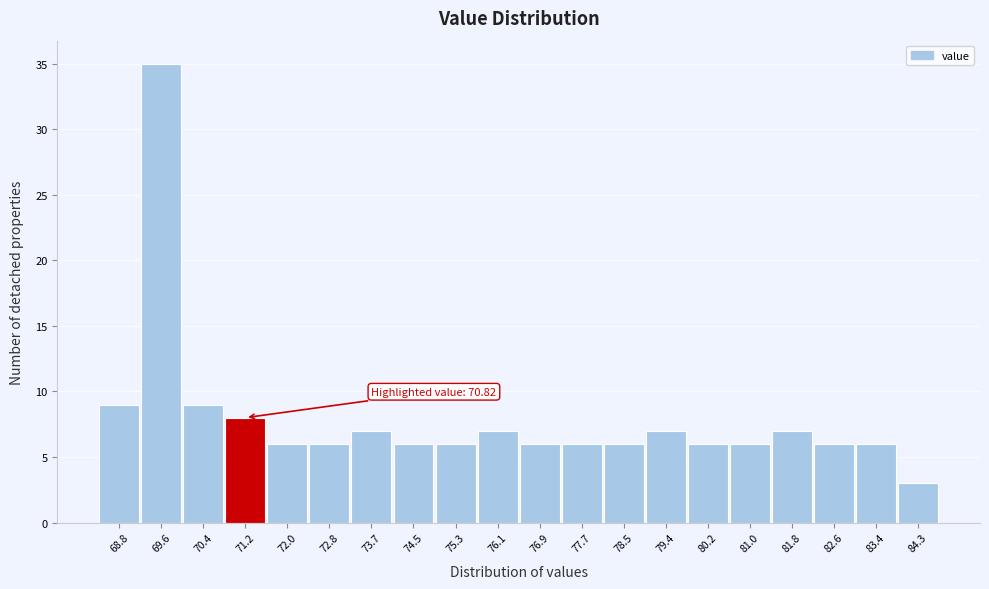

Over which range of the x-axis is the bar tallest?

69.2 to 70.0